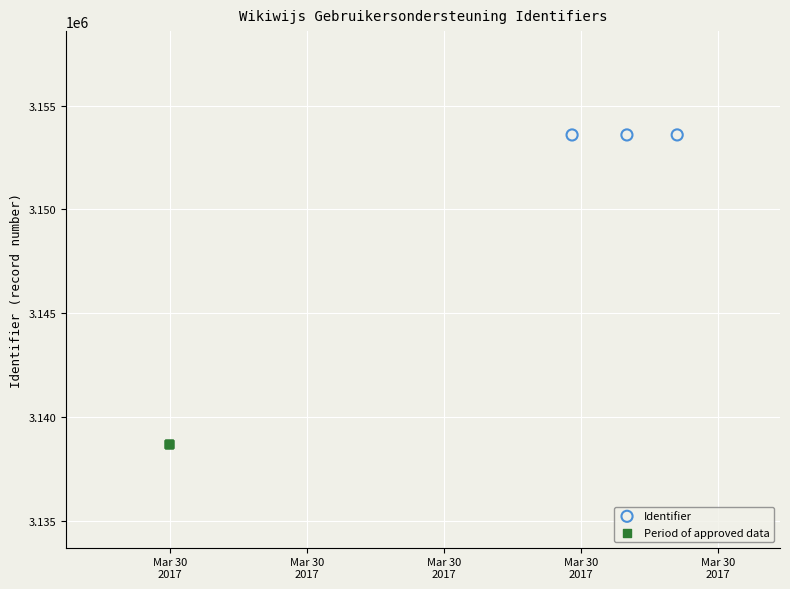

Which series has the widest spread of Y values?

Period of approved data